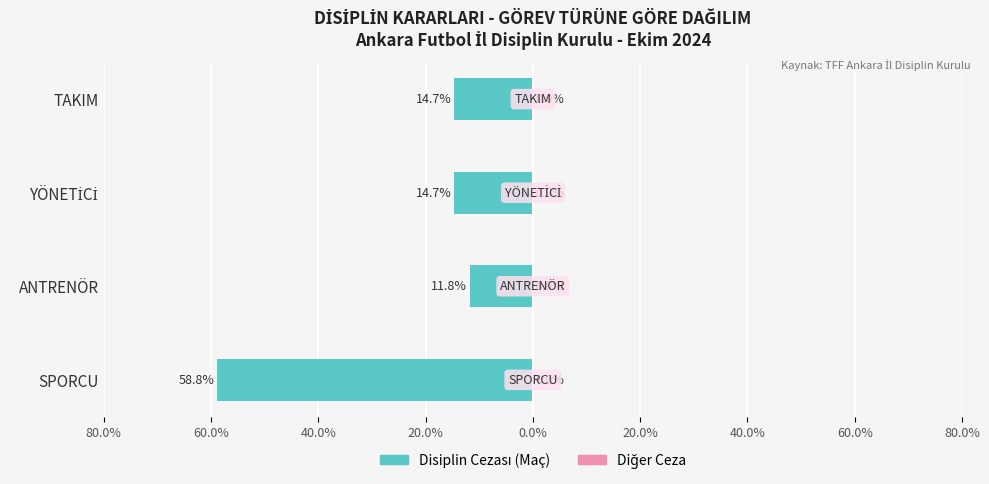

Are the bars horizontal?

Yes